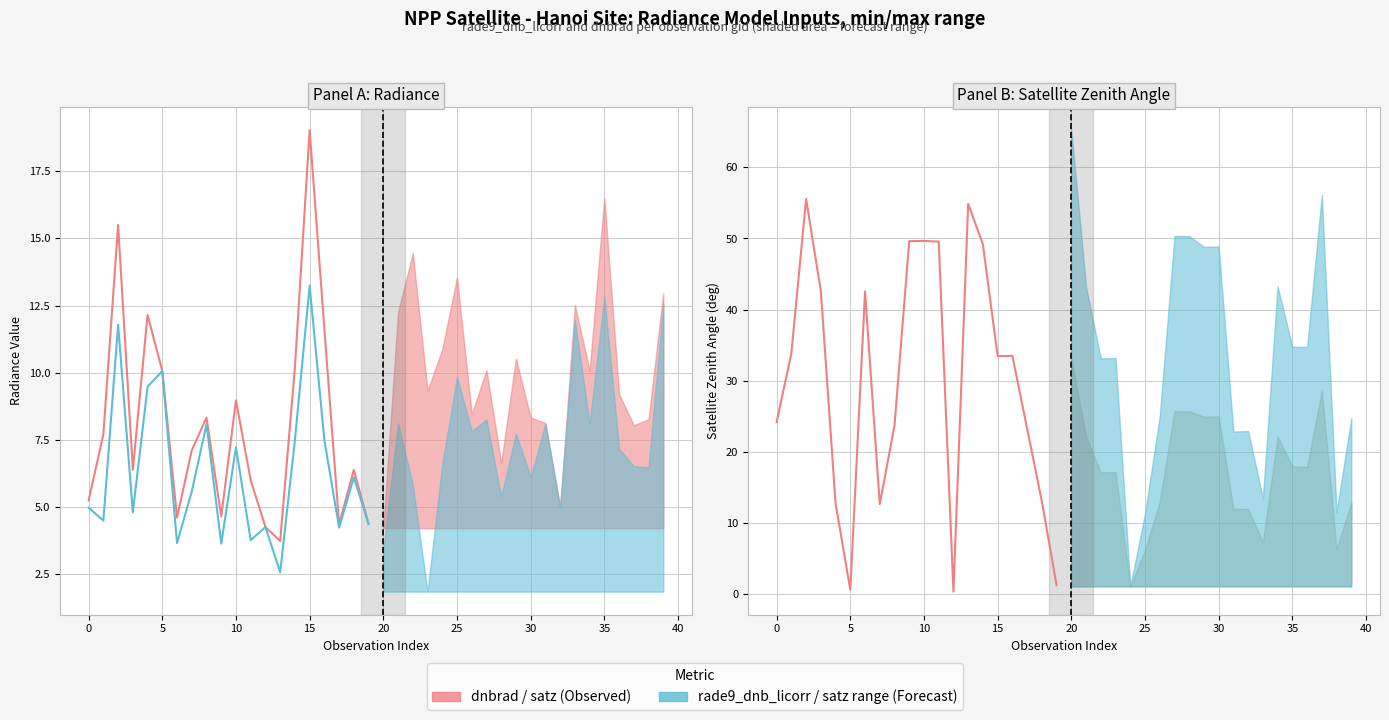

What is the difference between the maximum and minimum values in the satz series?

55.2